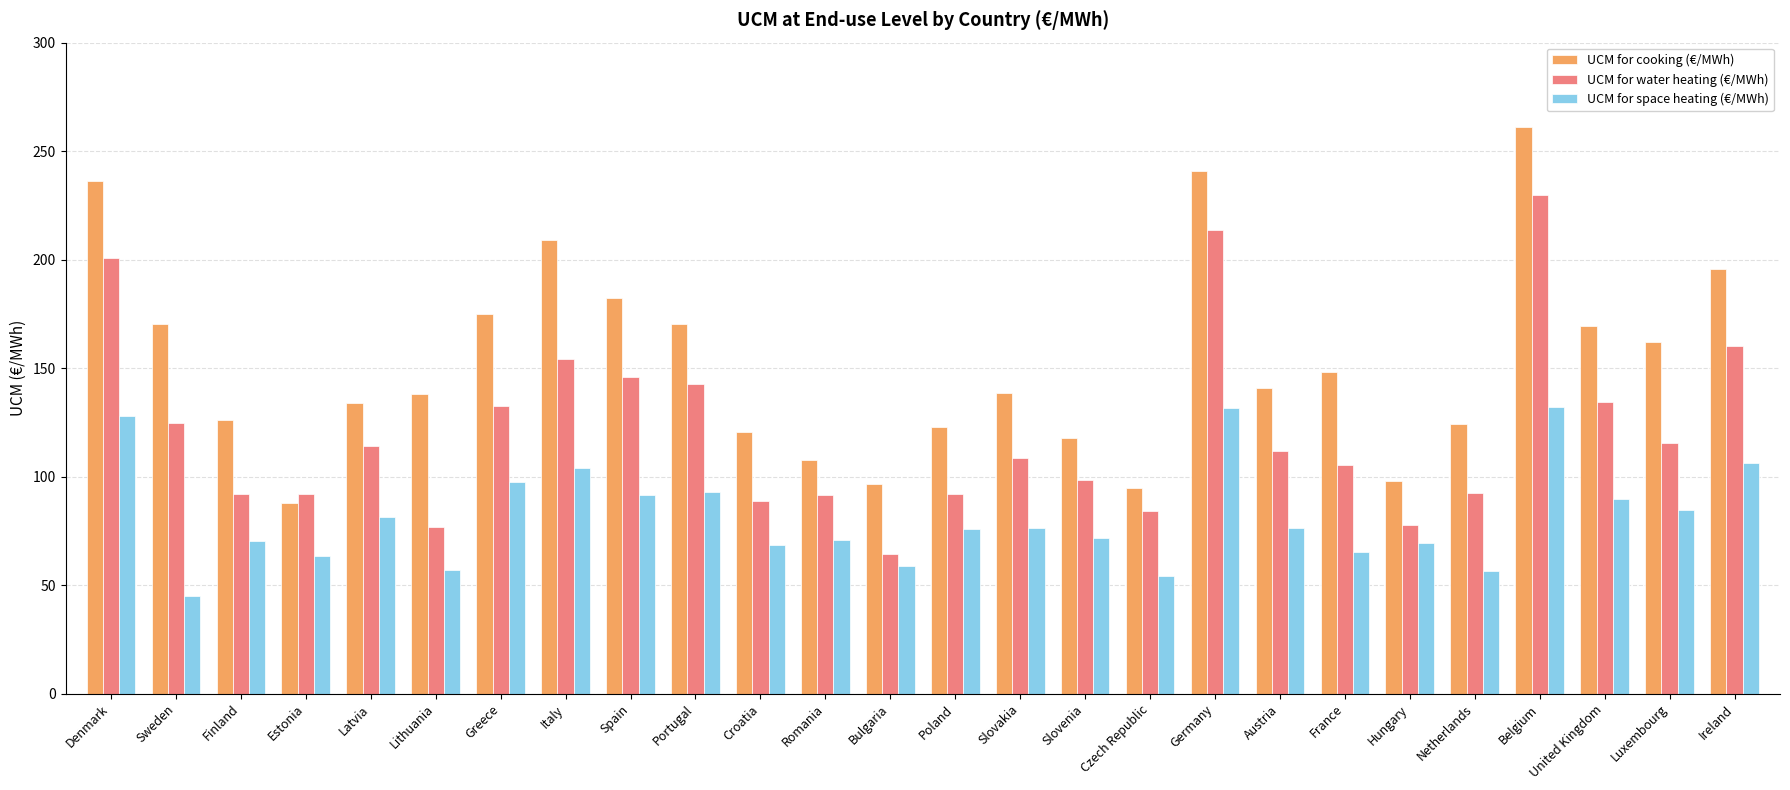

At Denmark, list the series in order from smallest to largest.

UCM for space heating (€/MWh), UCM for water heating (€/MWh), UCM for cooking (€/MWh)